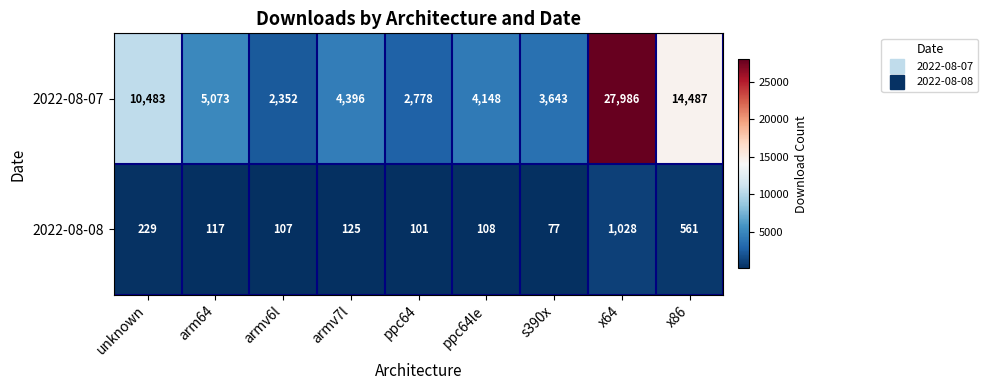

Which series has the largest total across all categories?

2022-08-07